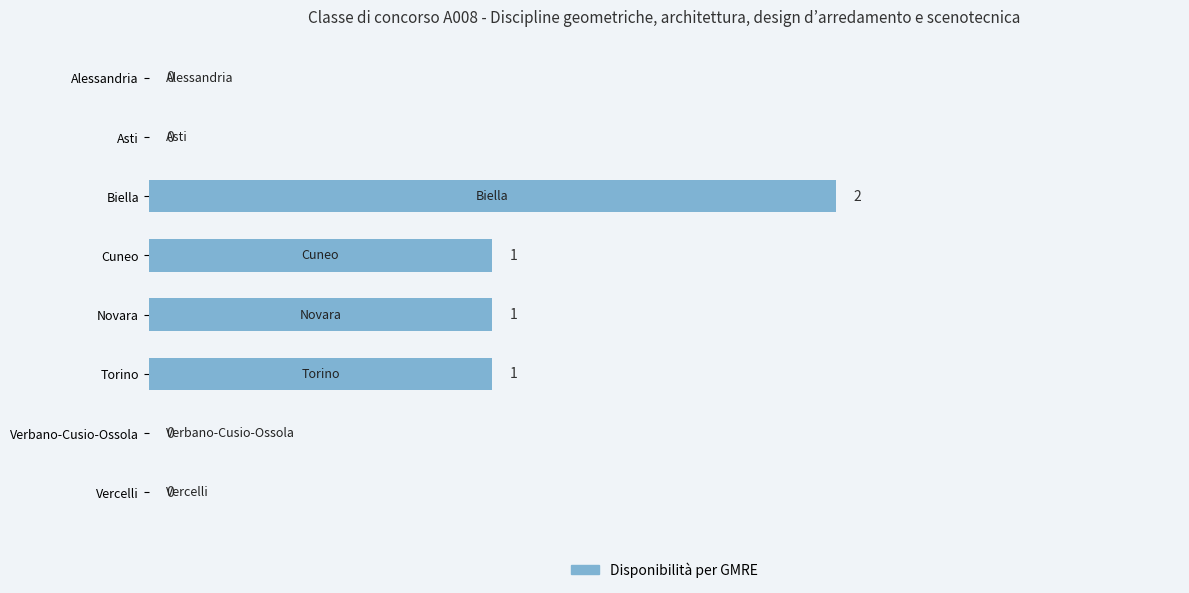

Which has a higher value, Asti or Cuneo?

Cuneo